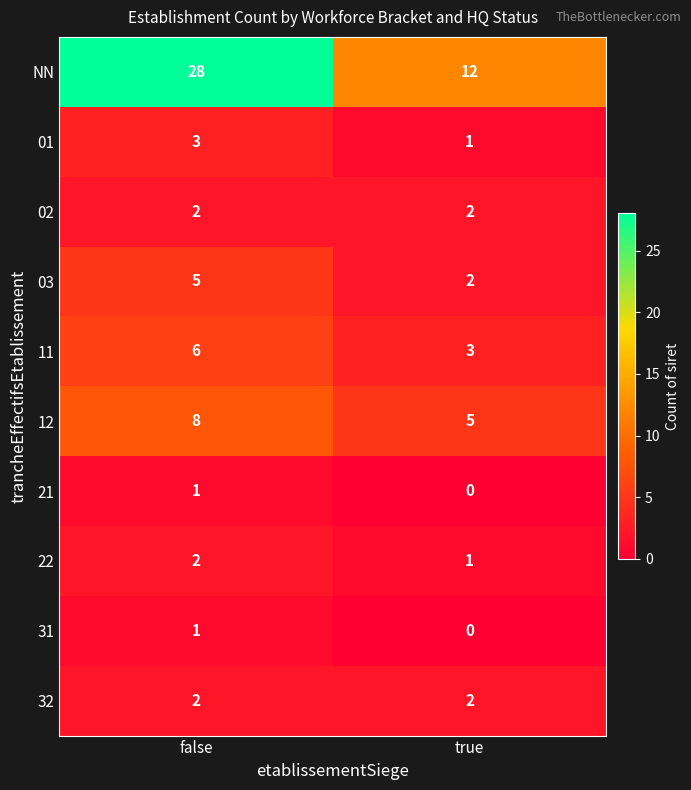

At which label is 31 closest to 0?

true